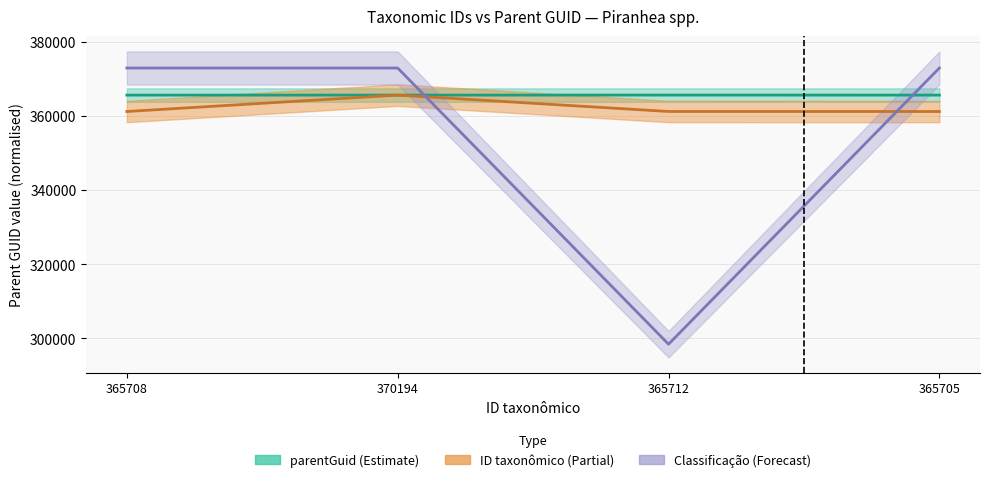

Which series has the widest spread of values?

parentGuid_mid